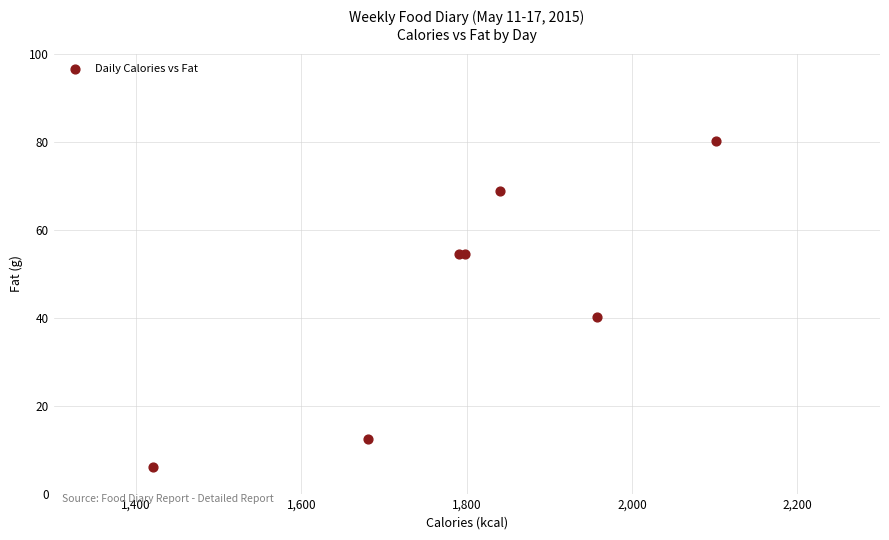

What Y value in the scatter plot is closest to 43?

40.3